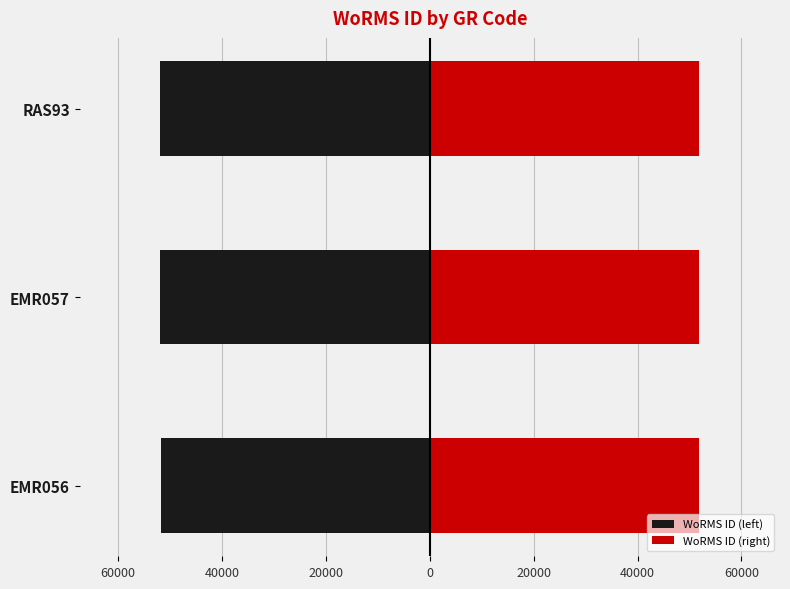

Does the chart contain stacked bars?

No